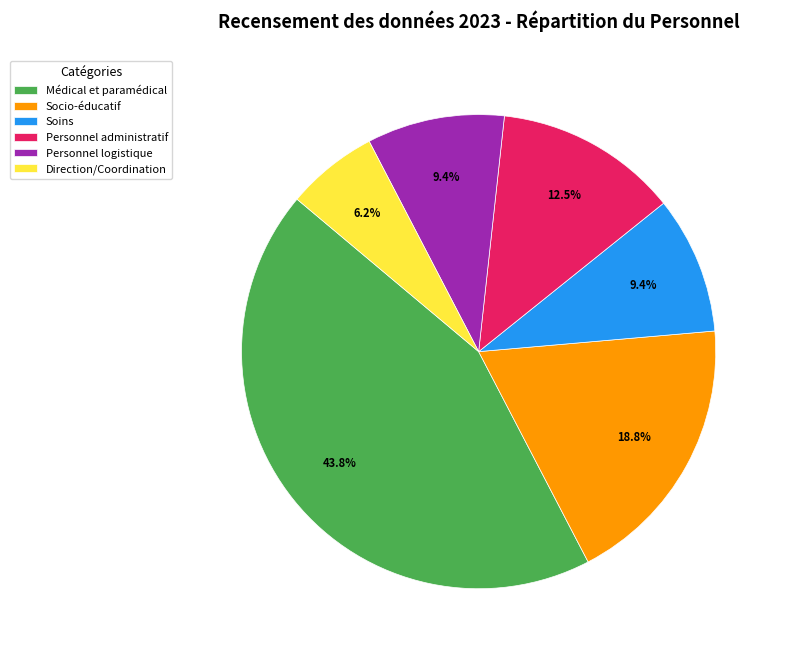

To the nearest percent, what is the average slice percentage?

17%